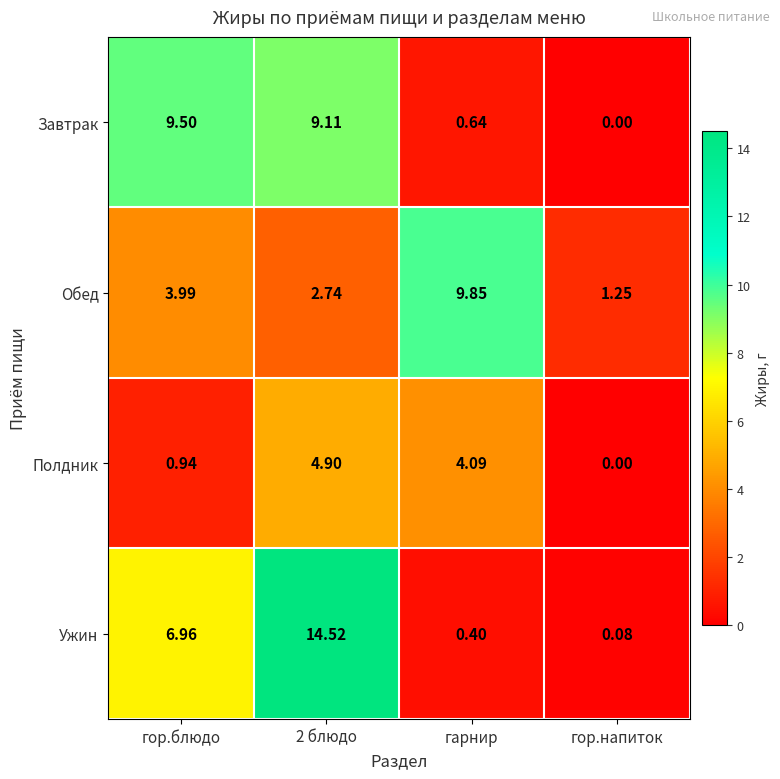

Count the number of categories in the chart.

4